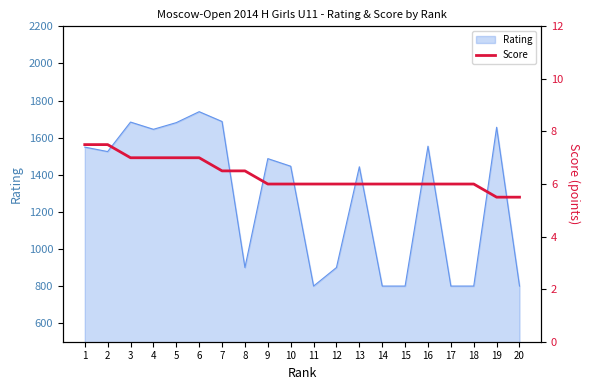

How many values are below 6?

2